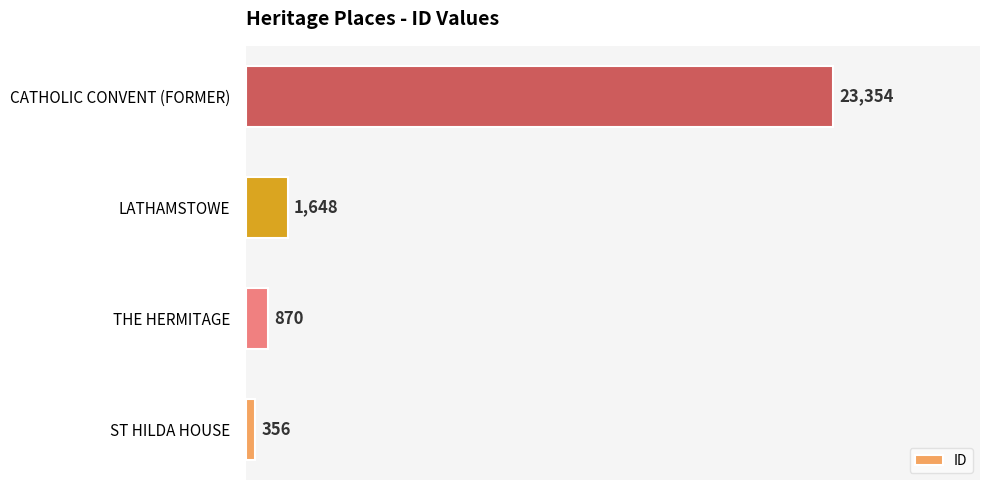

The chart shows a value of 509 at LATHAMSTOWE. True or false?

False